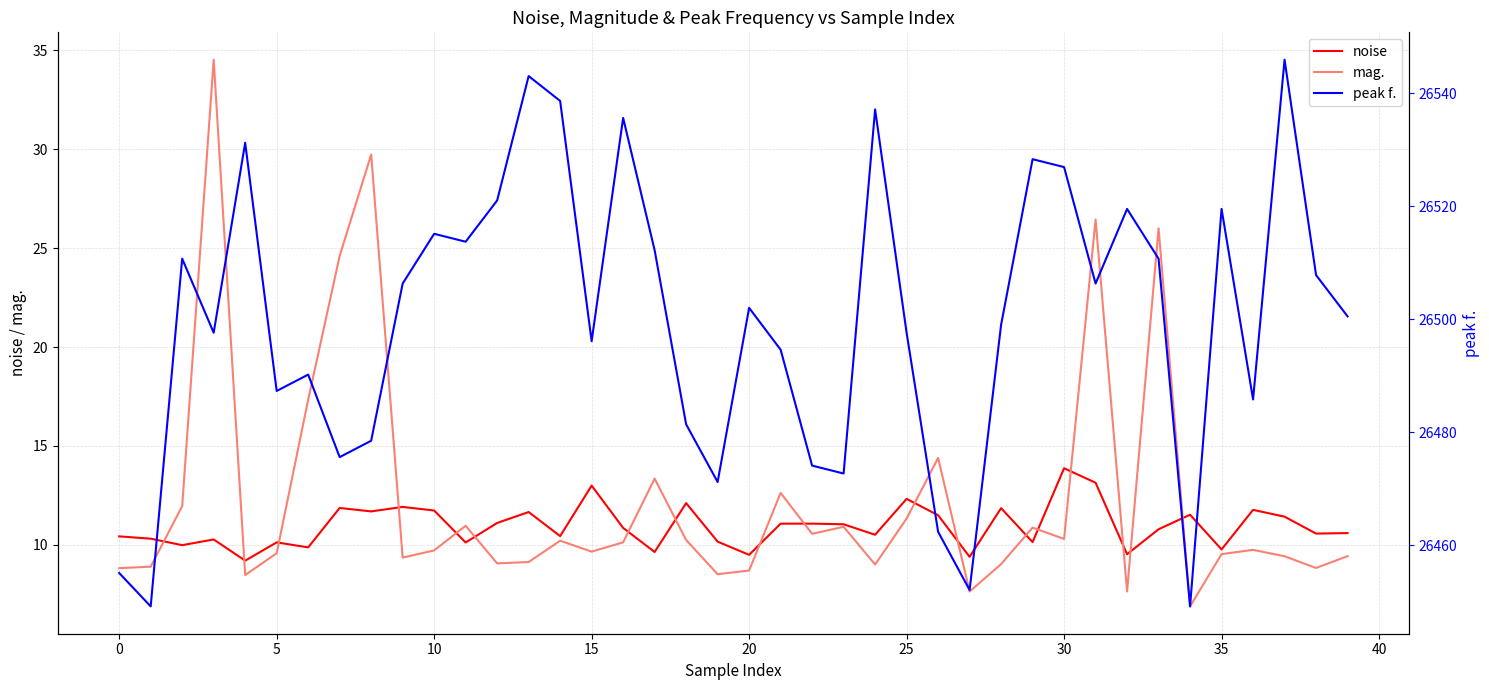

True or false: peak f. has a value of 26449.2 at 34.

True